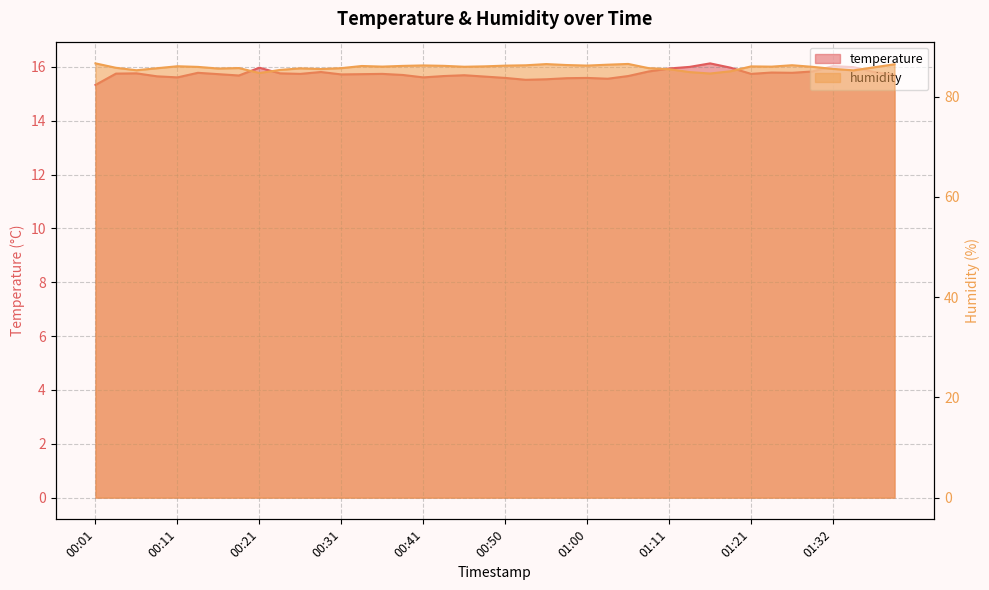

What is the label of the 37th point from the left?

01:32